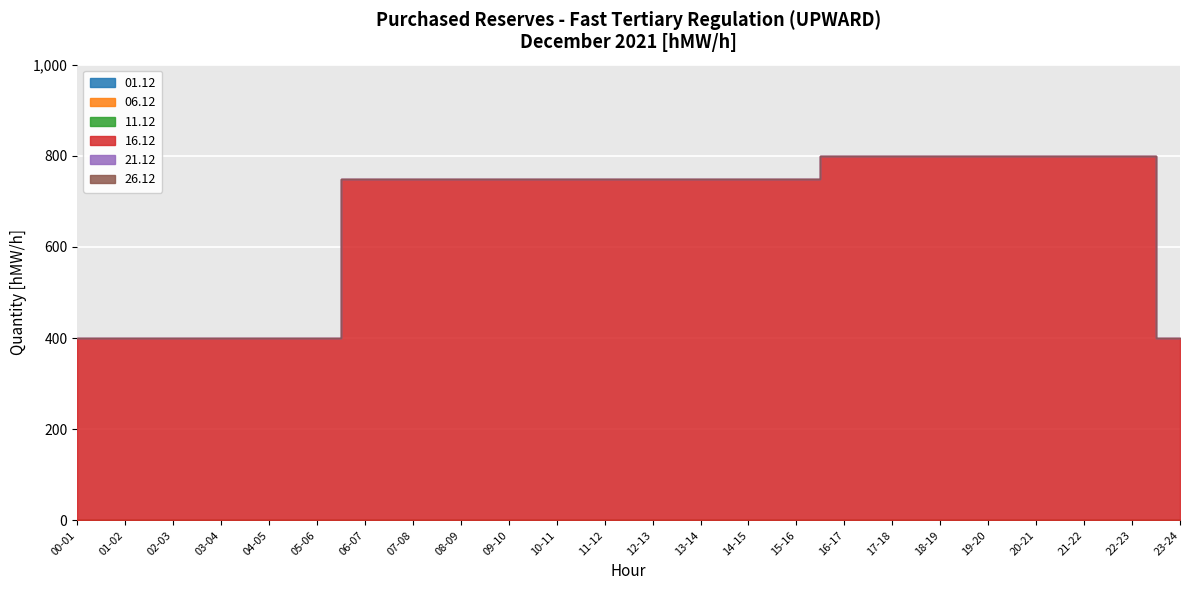

True or false: 06.12 and 01.12 intersect in this chart.

False